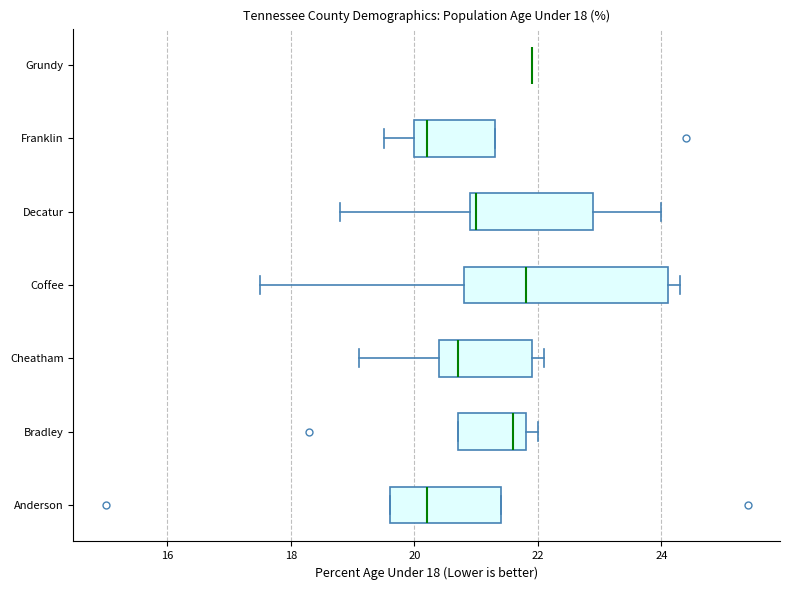

Comparing the boxes themselves (not the whiskers), which one is the widest?

Coffee